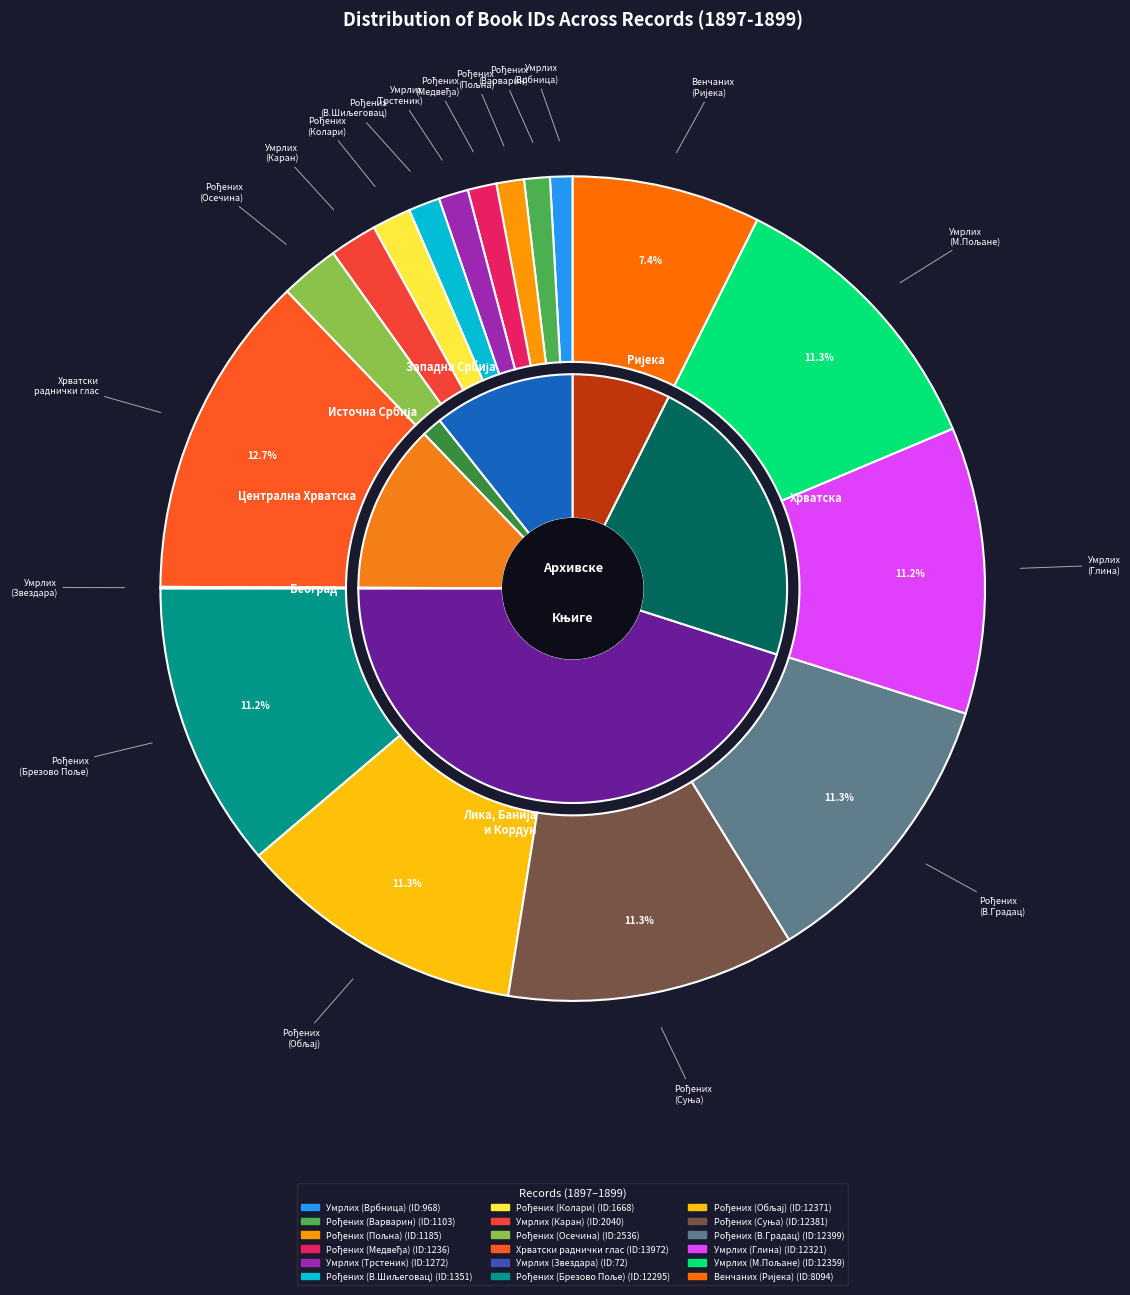

To the nearest percent, what percentage of the pie is Матична књига рођених (Суња)?

11%